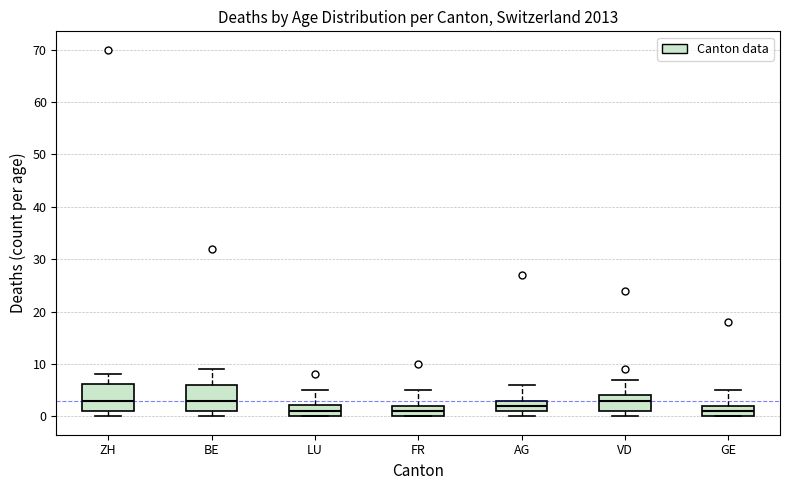

Reading left to right, read every box against the y-axis: the position of its median line, the range the box covers, and the ends of its whiskers. The values are not printed on the chart, so give them approximately, as read against the axis.

ZH: median 3, box 1 to 6, whiskers 0 to 8
BE: median 3, box 1 to 6, whiskers 0 to 9
LU: median 1, box 0 to 2, whiskers 0 to 5
FR: median 1, box 0 to 2, whiskers 0 to 5
AG: median 2, box 1 to 3, whiskers 0 to 6
VD: median 3, box 1 to 4, whiskers 0 to 7
GE: median 1, box 0 to 2, whiskers 0 to 5